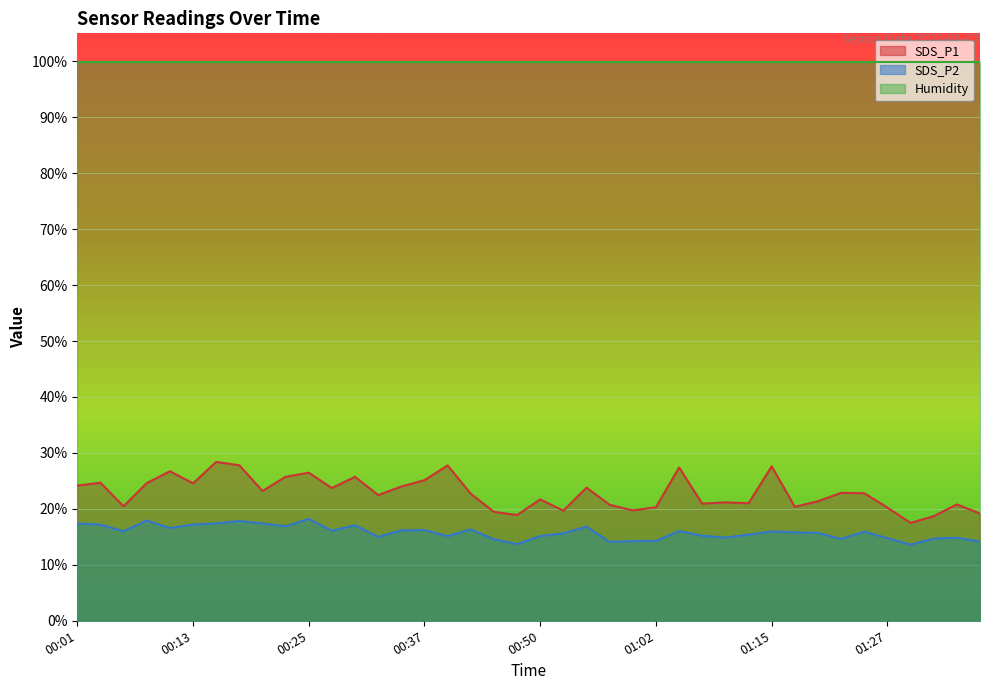

What is the difference between the maximum and minimum values in the SDS_P1 series?

10.9